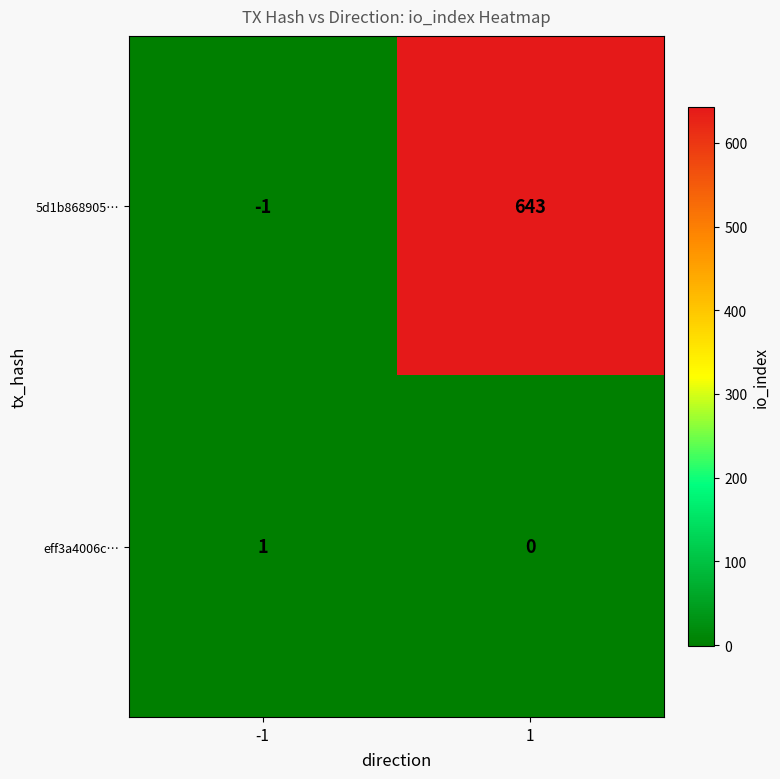

What is the greatest value displayed?

643